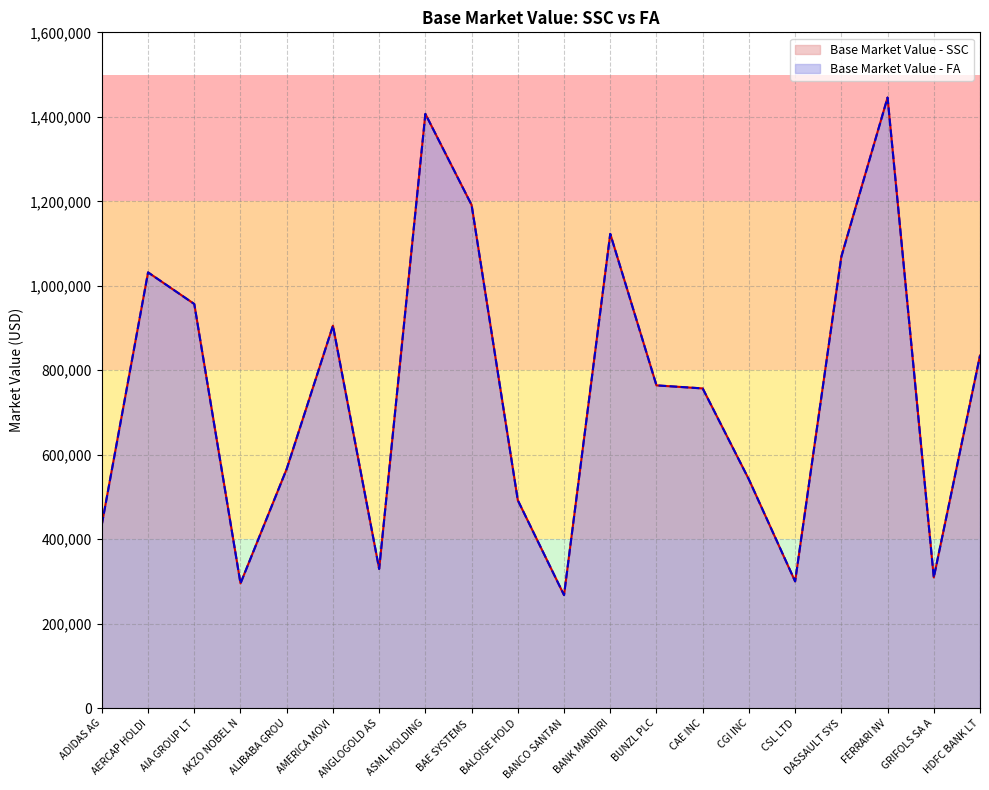

Which series has the largest total across all categories?

Base Market Value - SSC